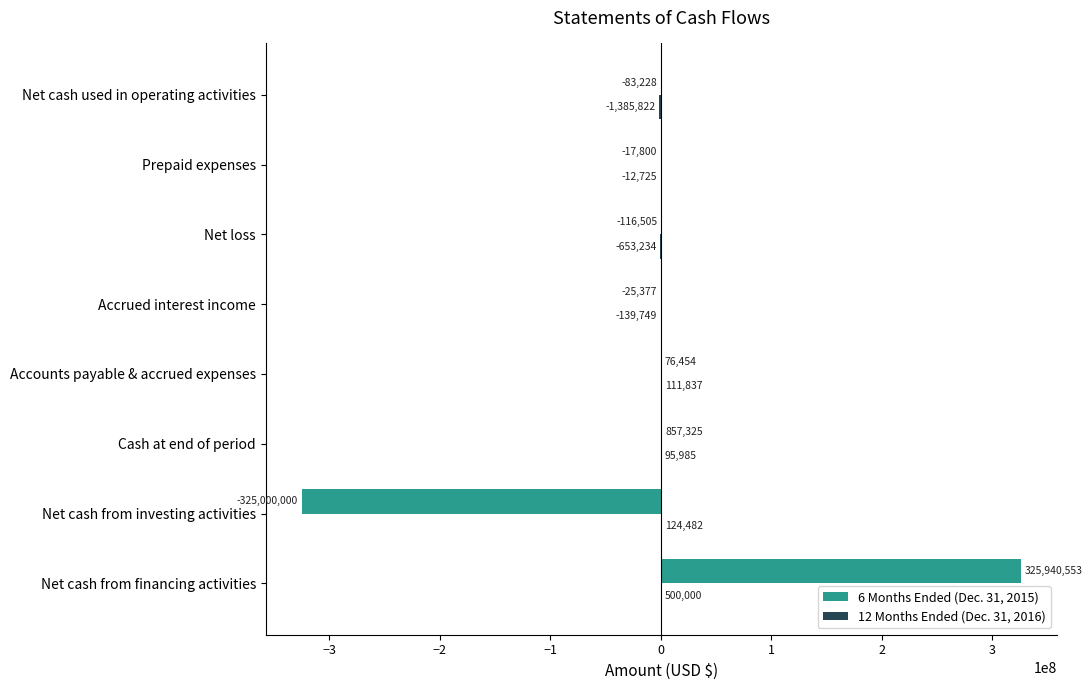

Which category has the highest value across all series?

Net cash from financing activities